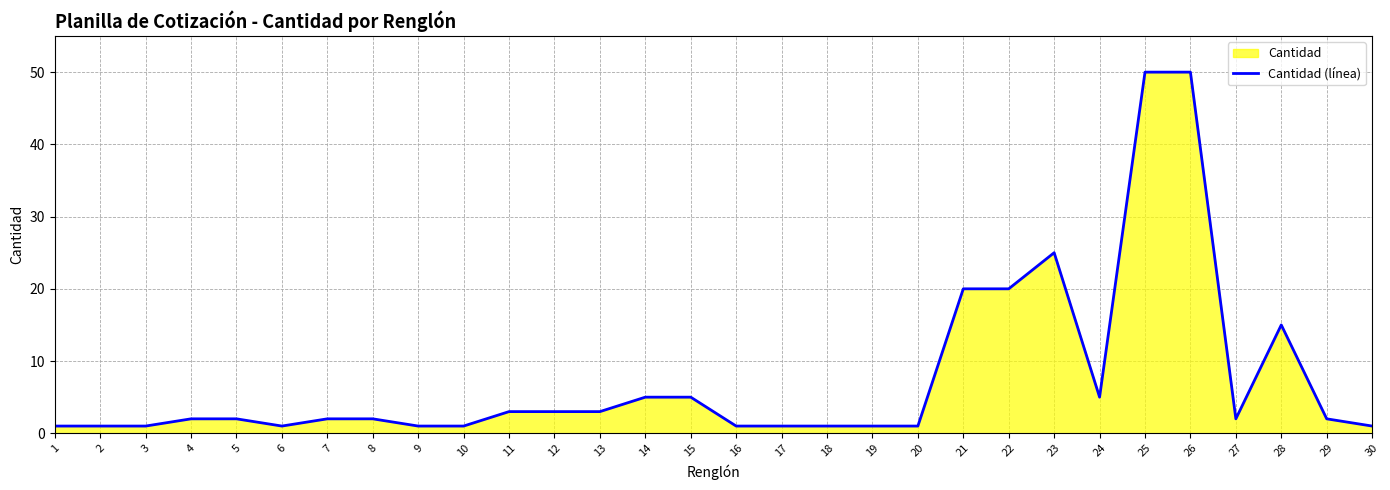

How many points are lower than both their immediate neighbors (excluding endpoints)?

3